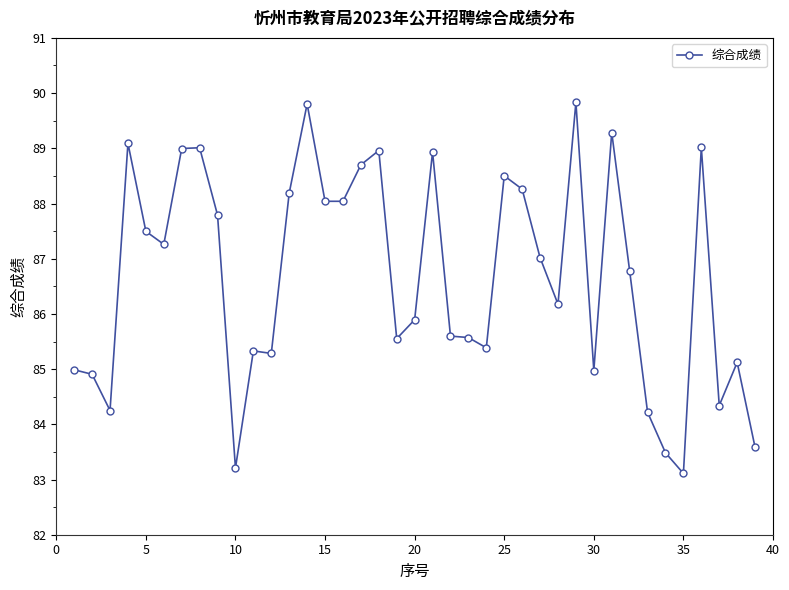

How many series are shown in this chart?

1